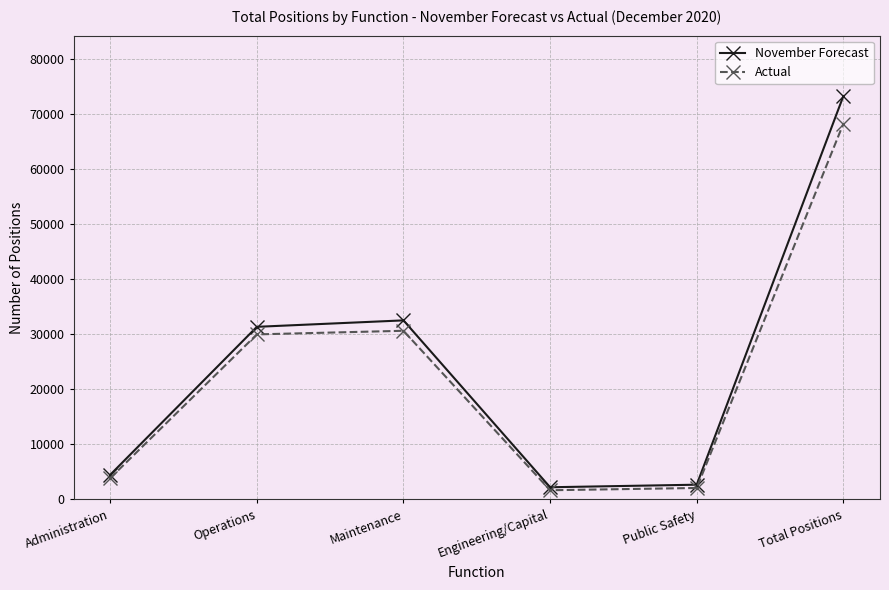

What position from the right is Administration?

6